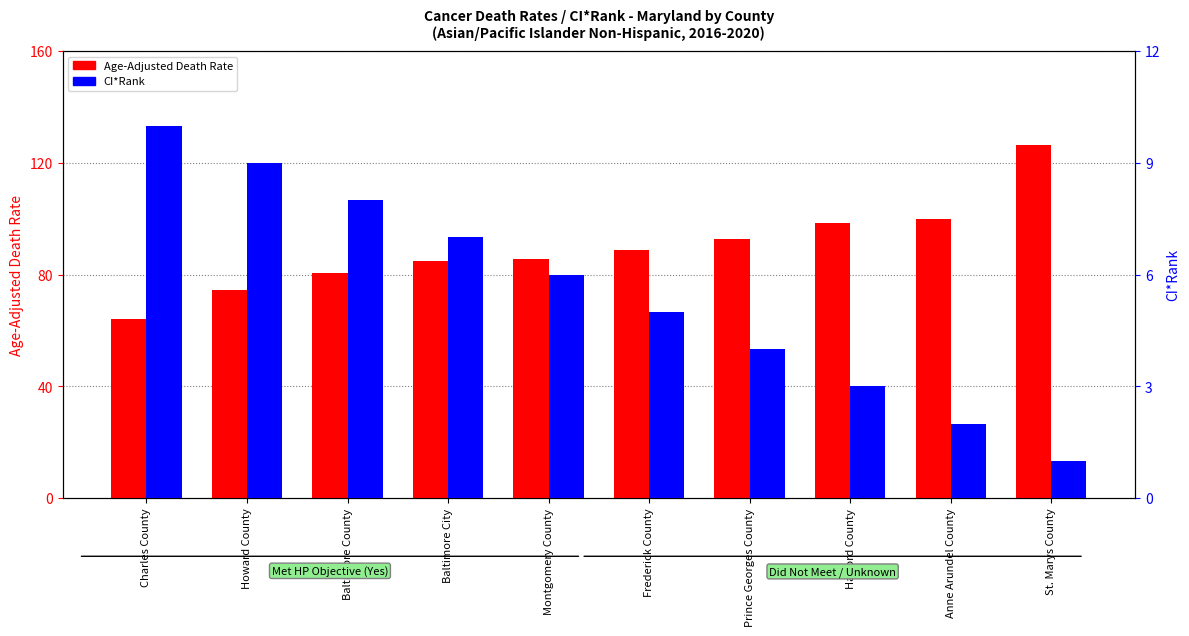

What is the value of the CI*Rank bar at the 3rd from the left?

8.0